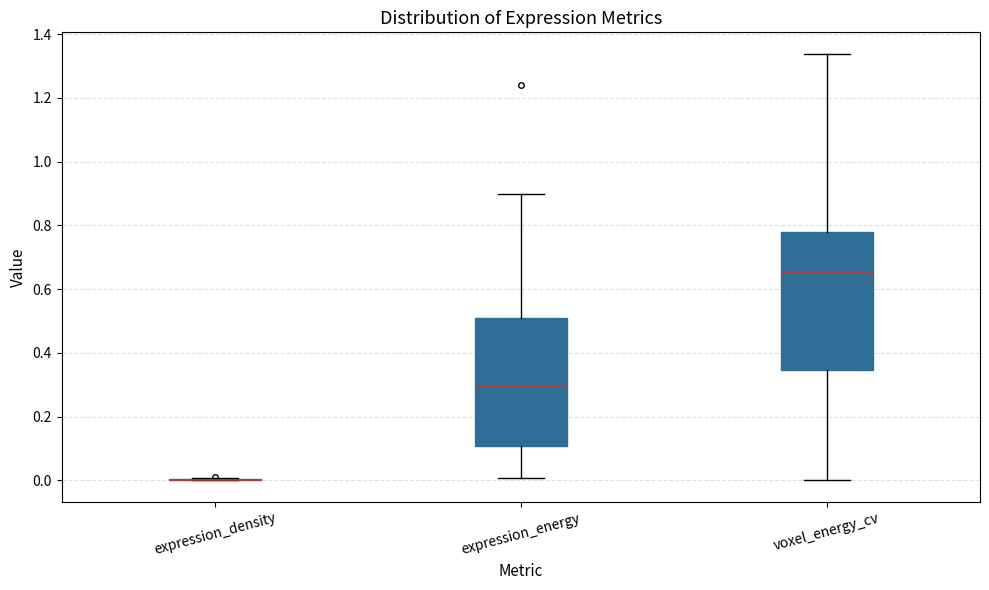

Comparing the boxes themselves (not the whiskers), which one is the tallest?

voxel_energy_cv